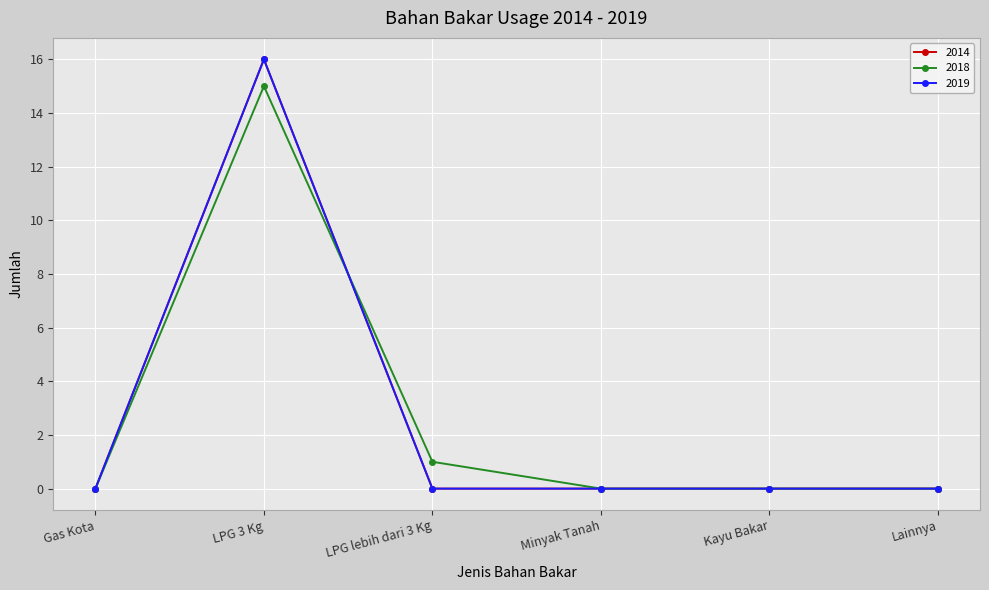

Reading left to right, what are all the values shown in this chart?

2014: Gas Kota=0	LPG 3 Kg=16	LPG lebih dari 3 Kg=0	Minyak Tanah=0	Kayu Bakar=0	Lainnya=0
2018: Gas Kota=0	LPG 3 Kg=15	LPG lebih dari 3 Kg=1	Minyak Tanah=0	Kayu Bakar=0	Lainnya=0
2019: Gas Kota=0	LPG 3 Kg=16	LPG lebih dari 3 Kg=0	Minyak Tanah=0	Kayu Bakar=0	Lainnya=0